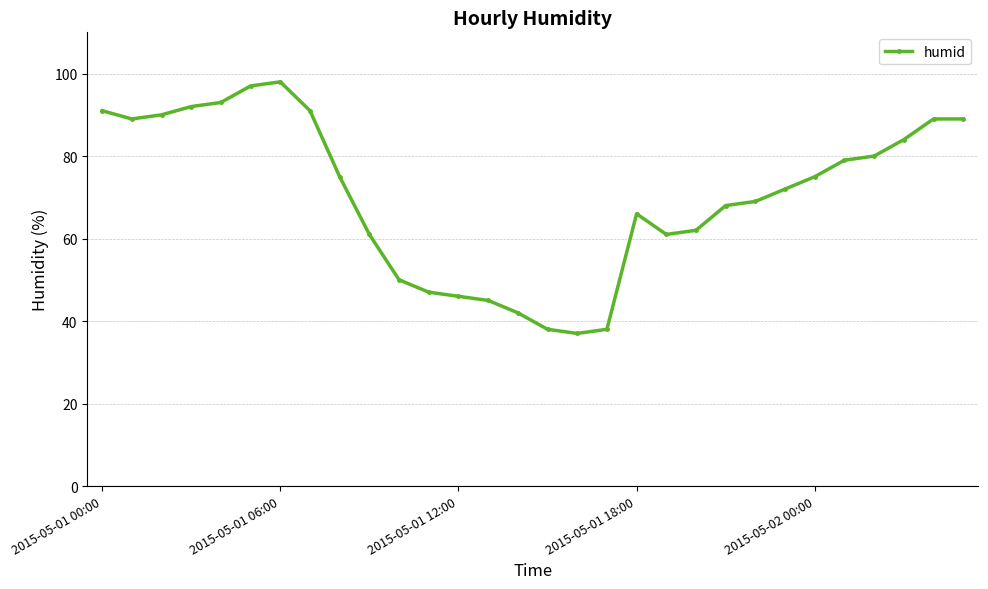

What is the value of the 30th point from the left?

89